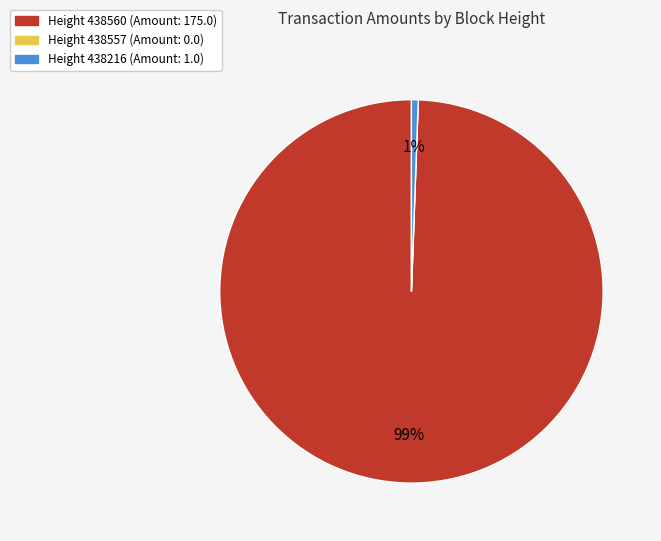

Does any single category account for the majority?

Yes